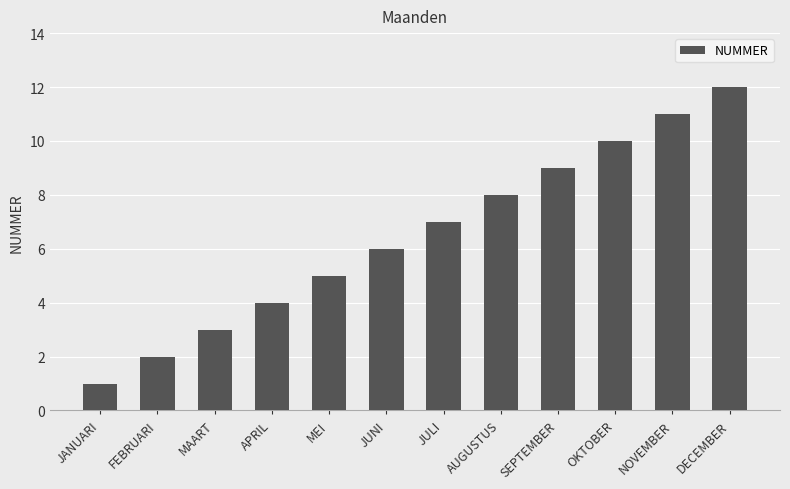

Rank the categories by value from highest to lowest.

DECEMBER, NOVEMBER, OKTOBER, SEPTEMBER, AUGUSTUS, JULI, JUNI, MEI, APRIL, MAART, FEBRUARI, JANUARI